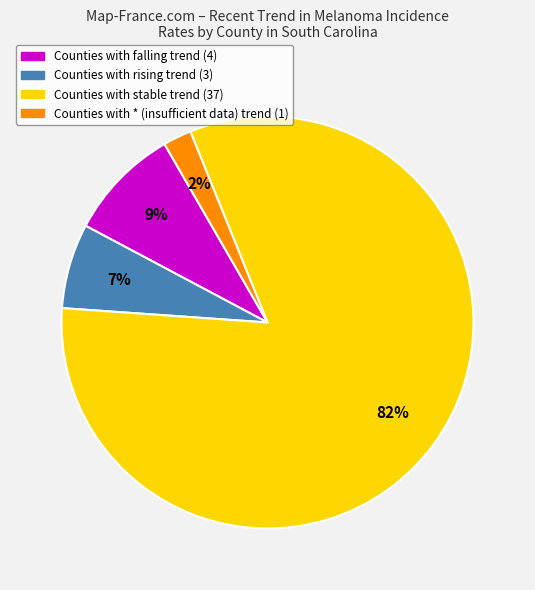

To the nearest percent, what is the difference between the largest and smallest slice percentages?

80%